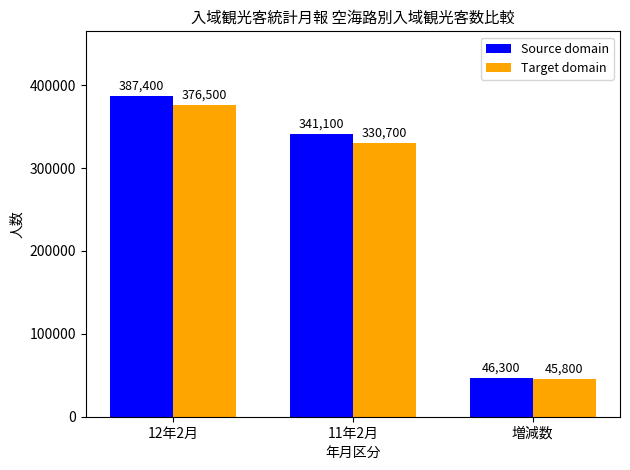

List the series in order of their peak value, highest first.

Source domain, Target domain